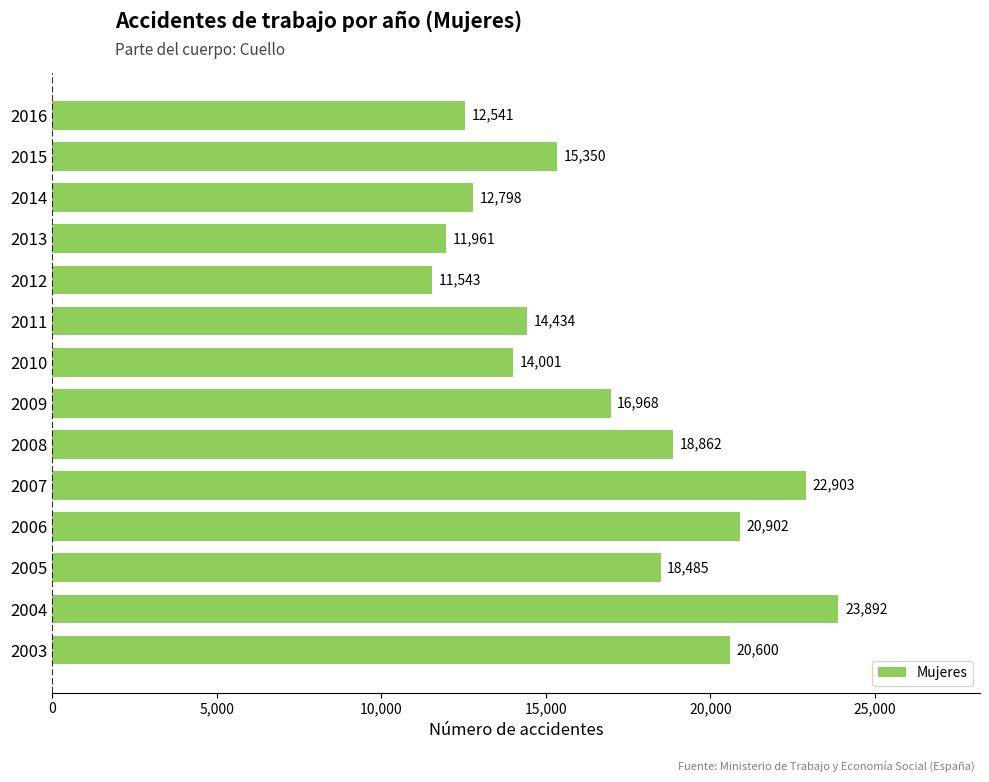

List the labels in order of value, smallest first.

2012, 2013, 2016, 2014, 2010, 2011, 2015, 2009, 2005, 2008, 2003, 2006, 2007, 2004